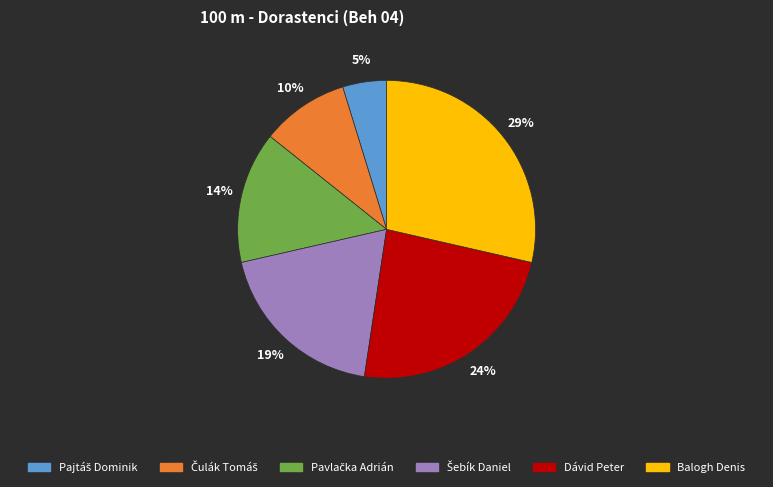

How many segments does this pie chart have?

6